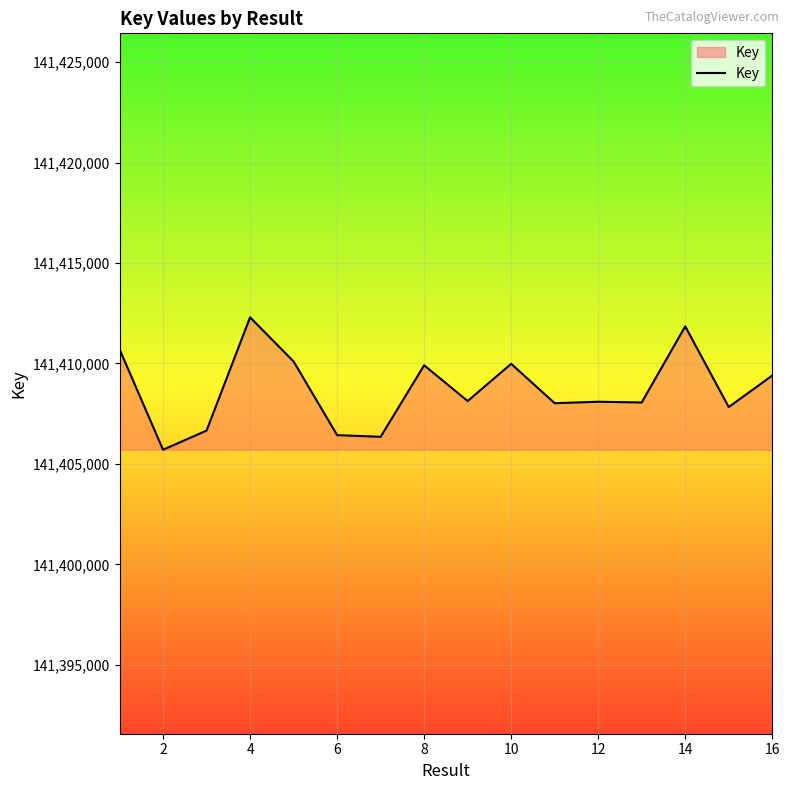

What is the smallest value displayed?

141405705